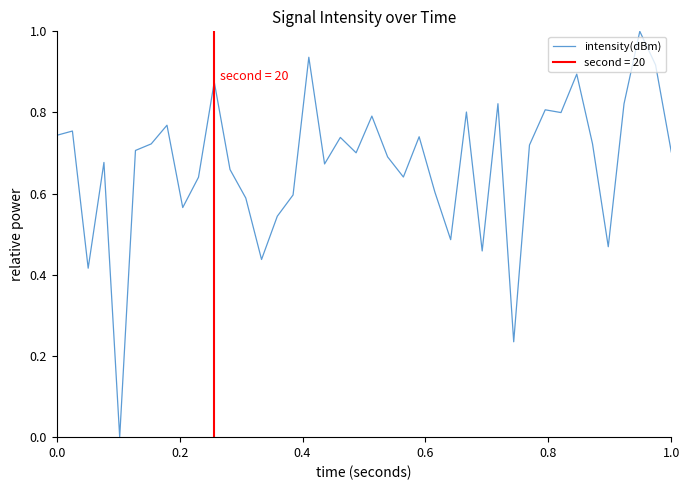

What is the maximum value for intensity(dBm)?

1.0